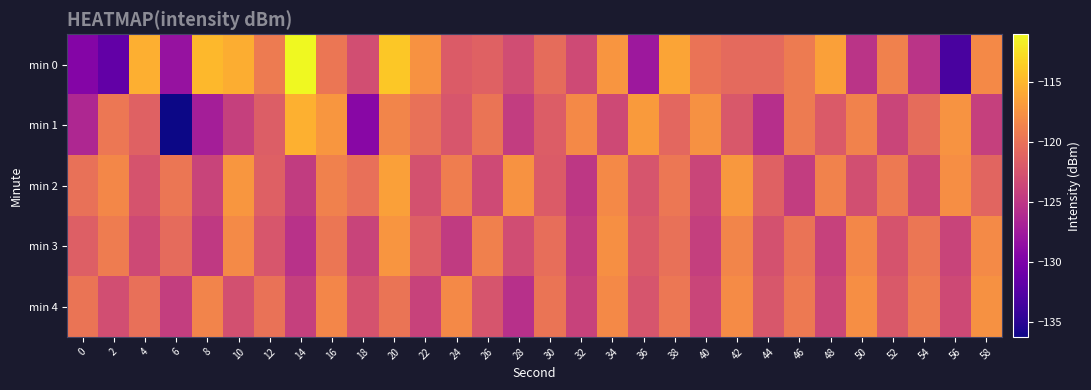

At which category is the sum across all series the highest?

20